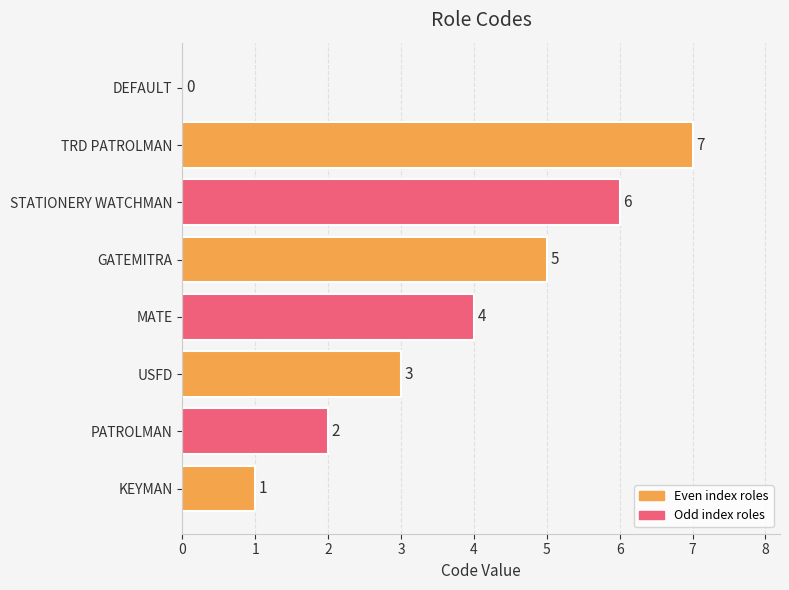

Reading bottom to top, transcribe all the data shown in this chart.

KEYMAN=1	PATROLMAN=2	USFD=3	MATE=4	GATEMITRA=5	STATIONERY WATCHMAN=6	TRD PATROLMAN=7	DEFAULT=0